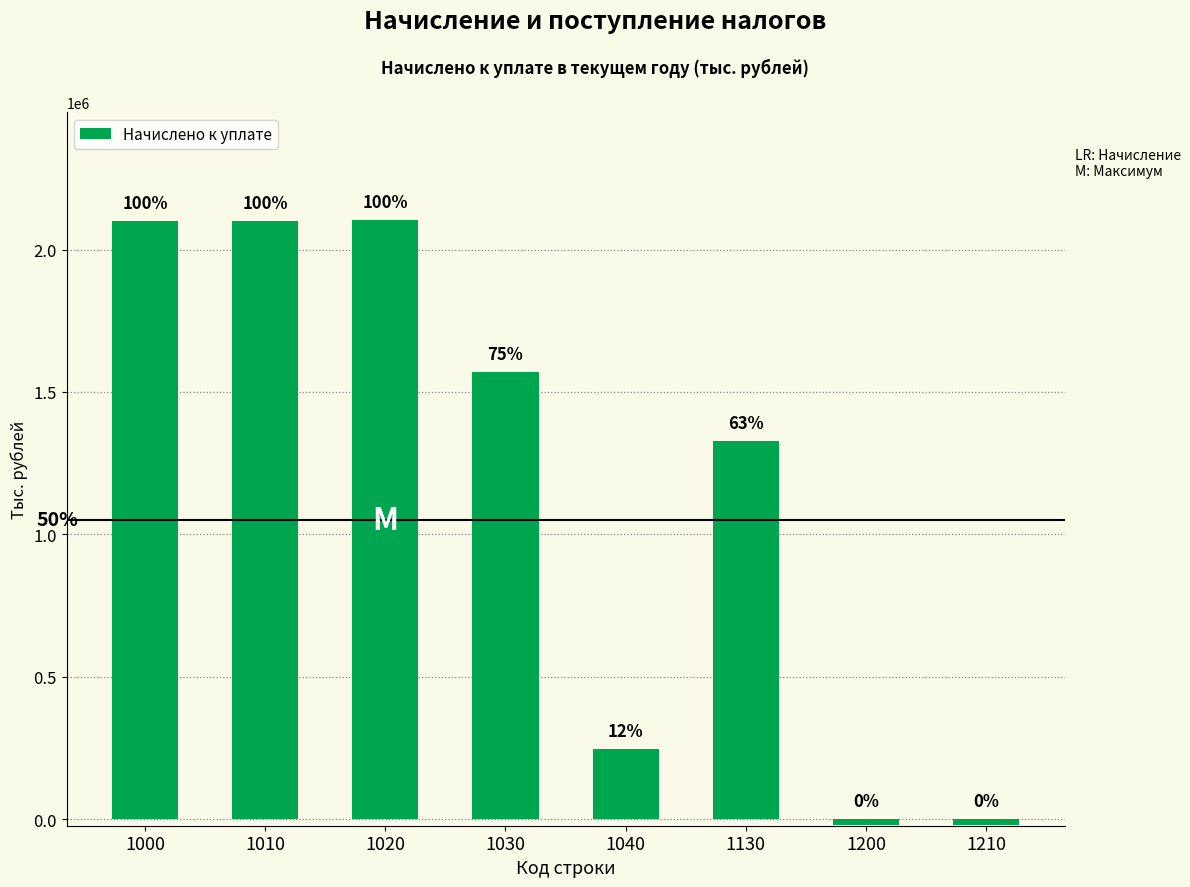

What is the change in value from 1020 to 1210?

-2124940